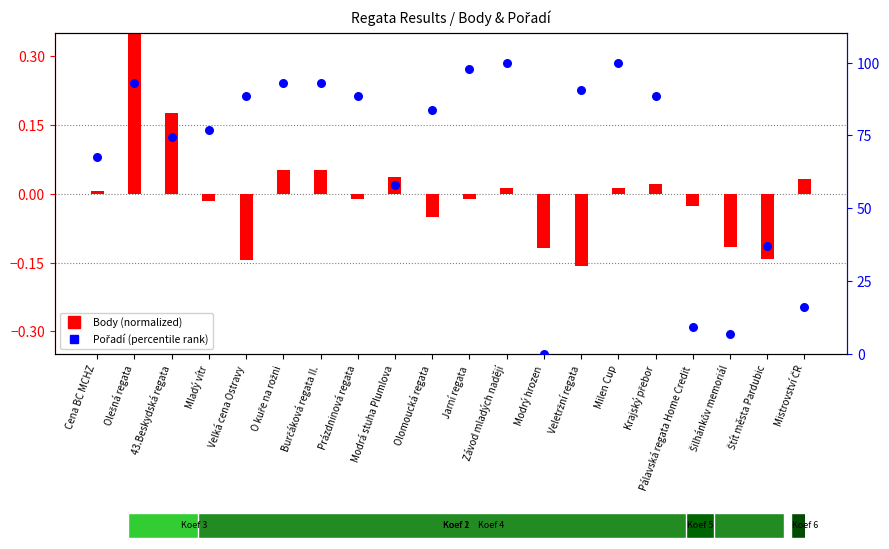

What is the change in value from Krajský přebor to Štít města Pardubic?

-51.2